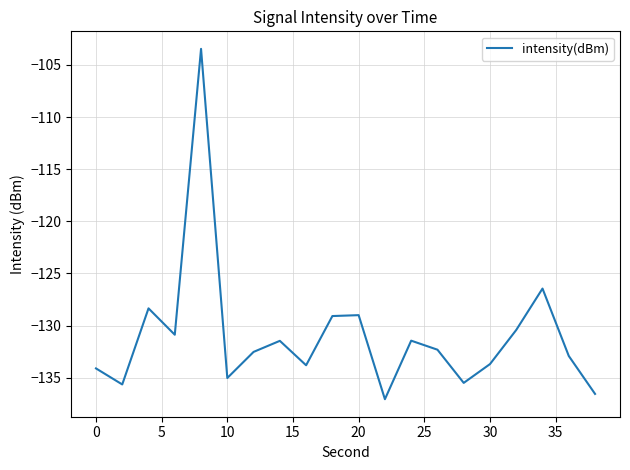

What is the difference between the maximum and minimum values?

33.6